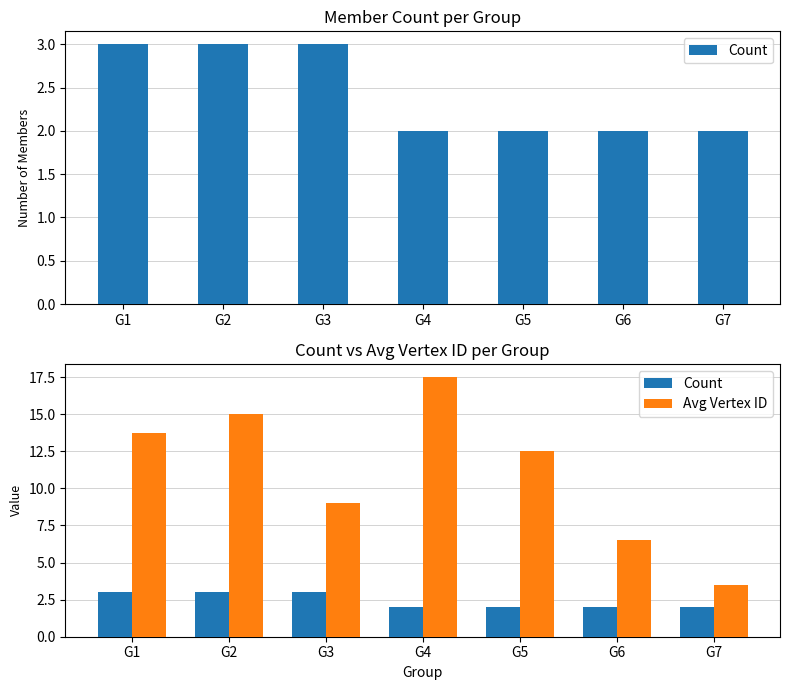

Which series has the largest range (max minus min)?

Avg Vertex ID